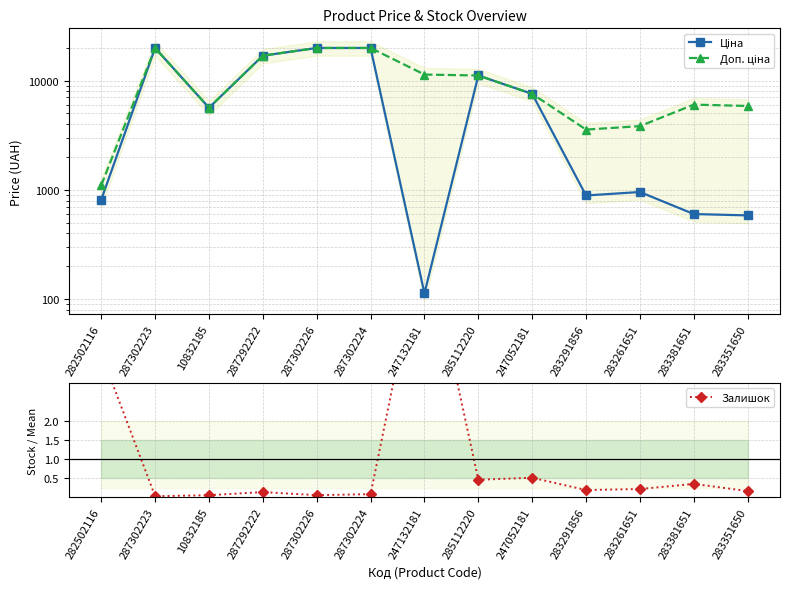

Does the chart have visible grid lines?

Yes